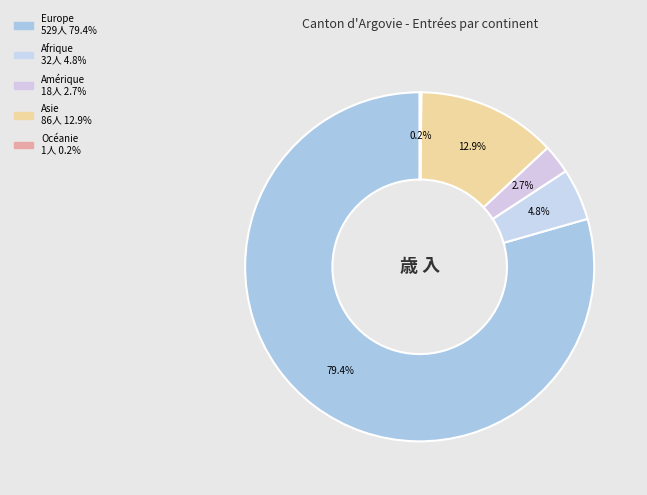

What portion of the pie excludes Océanie?

99.8%